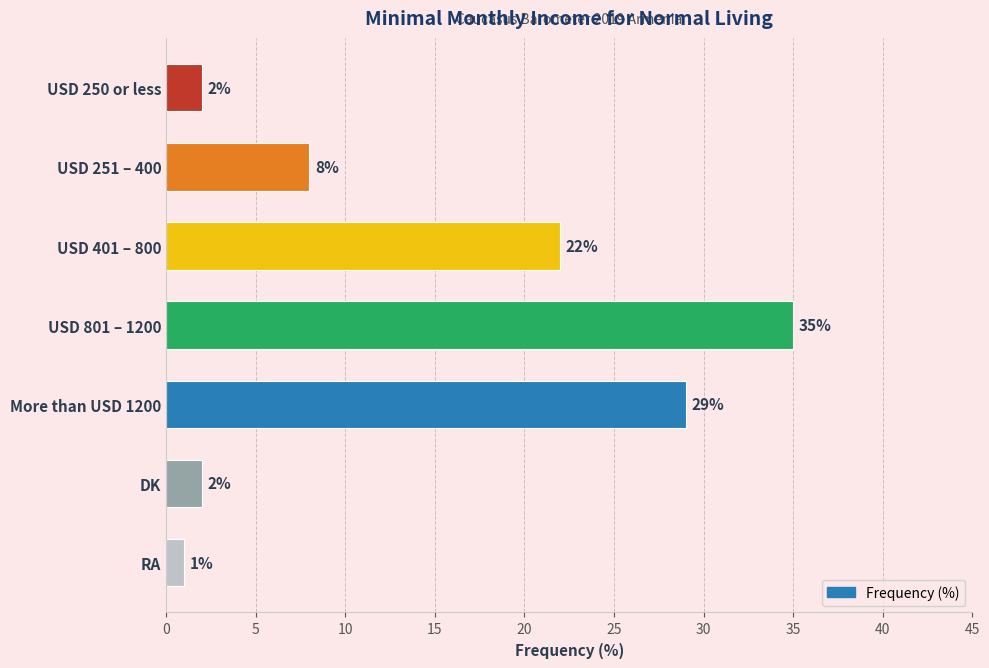

How many data points are less than 8?

3